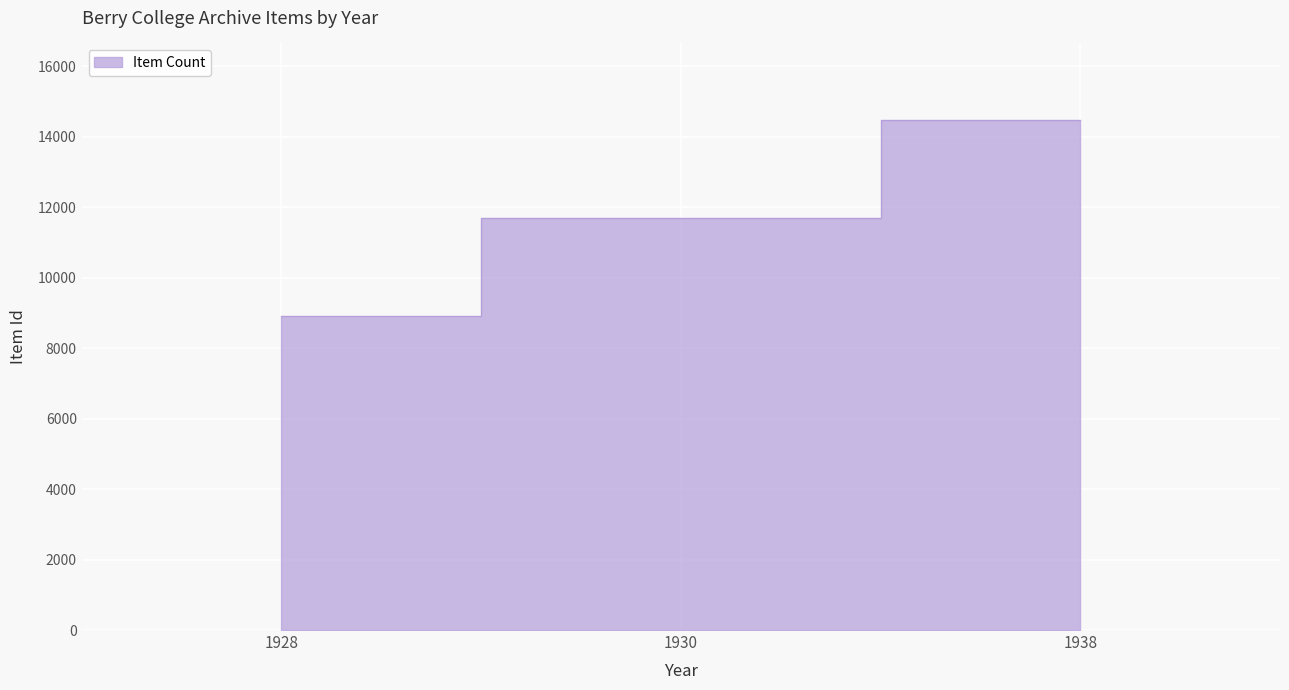

List the labels in order of value, smallest first.

1928, 1930, 1938